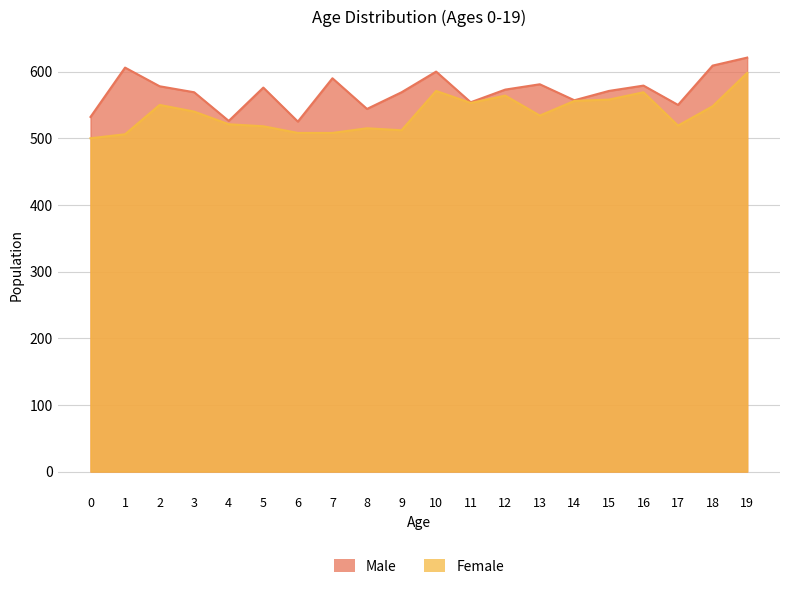

Which has a higher value, 4 or 1?

1